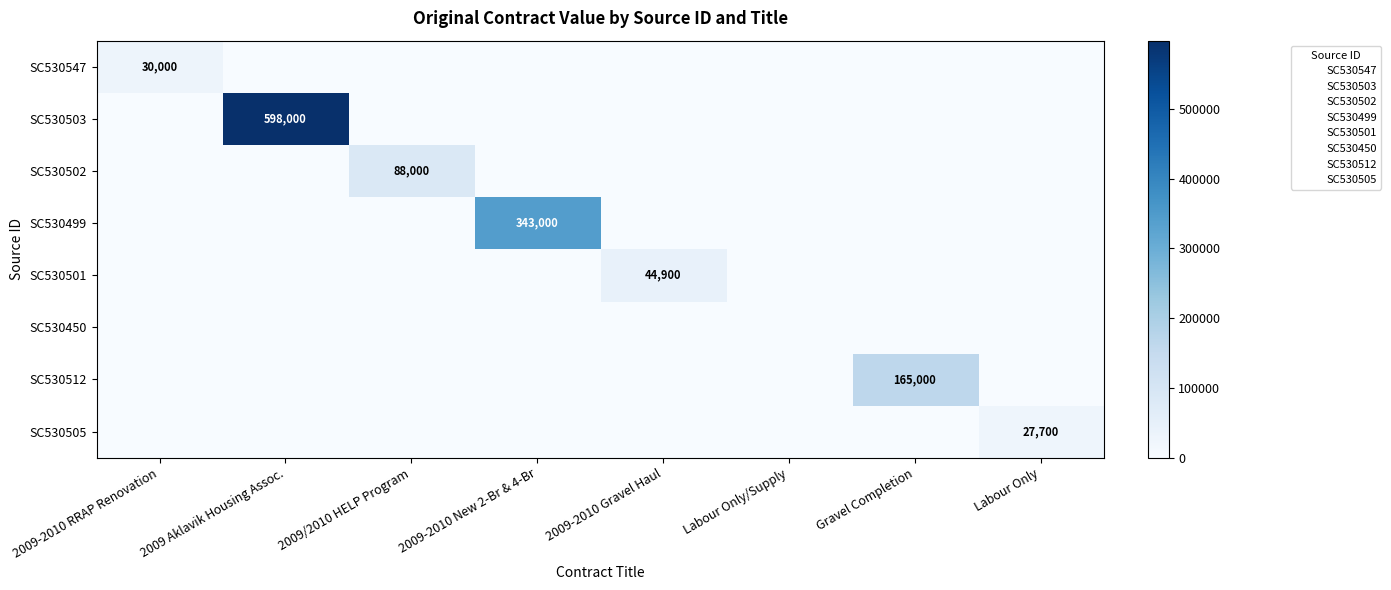

How many categories are shown in the chart?

8